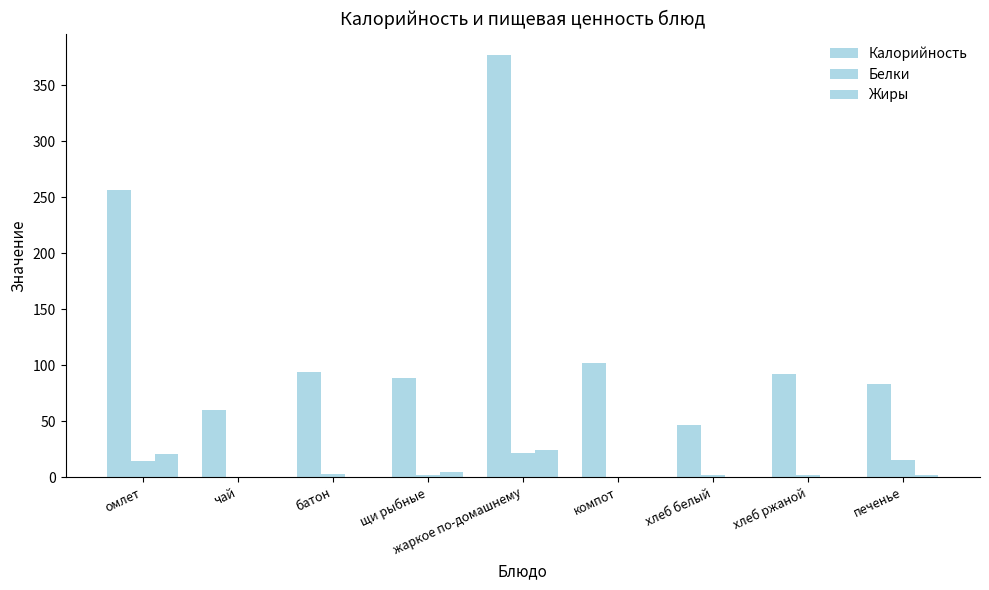

Reading left to right, transcribe all the data shown in this chart.

Калорийность: омлет=256.7	чай=60.0	батон=93.5	щи рыбные=88.5	жаркое по-домашнему=377.5	компот=102.0	хлеб белый=47.0	хлеб ржаной=92.0	печенье=83.0
Белки: омлет=14.7	чай=0.0	батон=3.2	щи рыбные=1.8	жаркое по-домашнему=21.9	компот=0.5	хлеб белый=2.0	хлеб ржаной=2.0	печенье=15.0
Жиры: омлет=20.7	чай=0.0	батон=0.4	щи рыбные=5.0	жаркое по-домашнему=24.1	компот=0.2	хлеб белый=0.0	хлеб ржаной=0.0	печенье=2.0